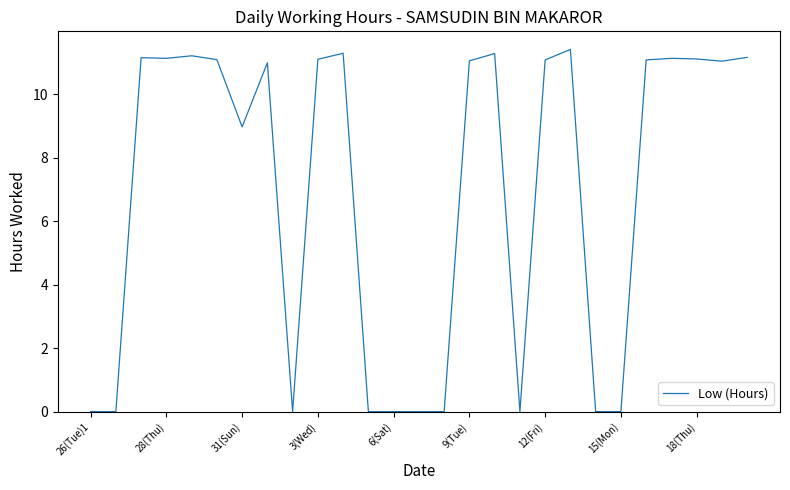

What is the greatest value displayed?

11.4